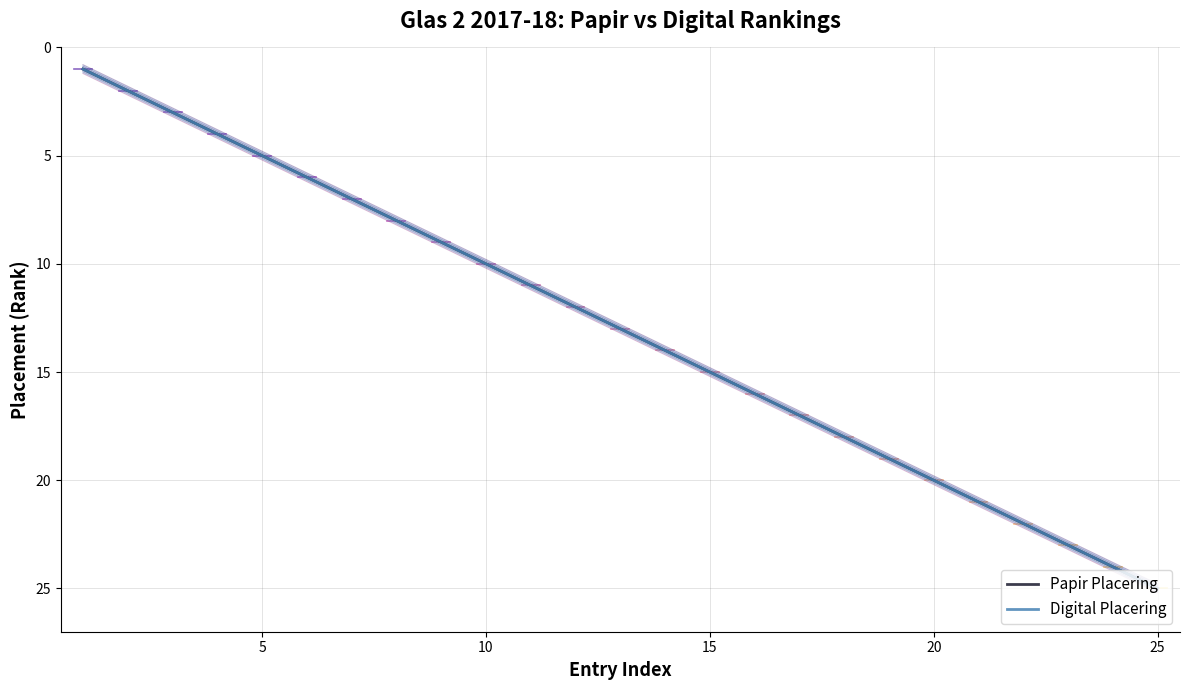

How many lines are shown in the chart?

2